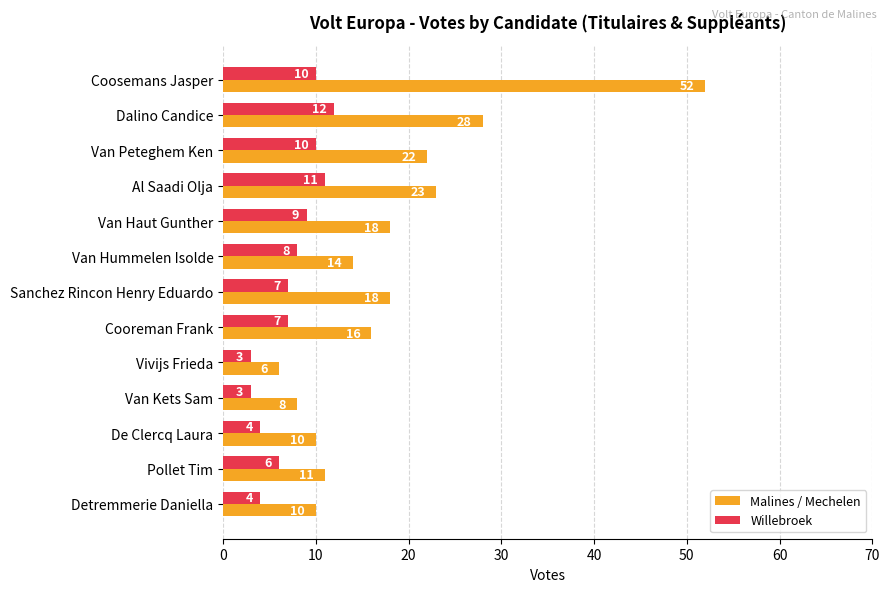

What is the maximum value shown in the chart?

52